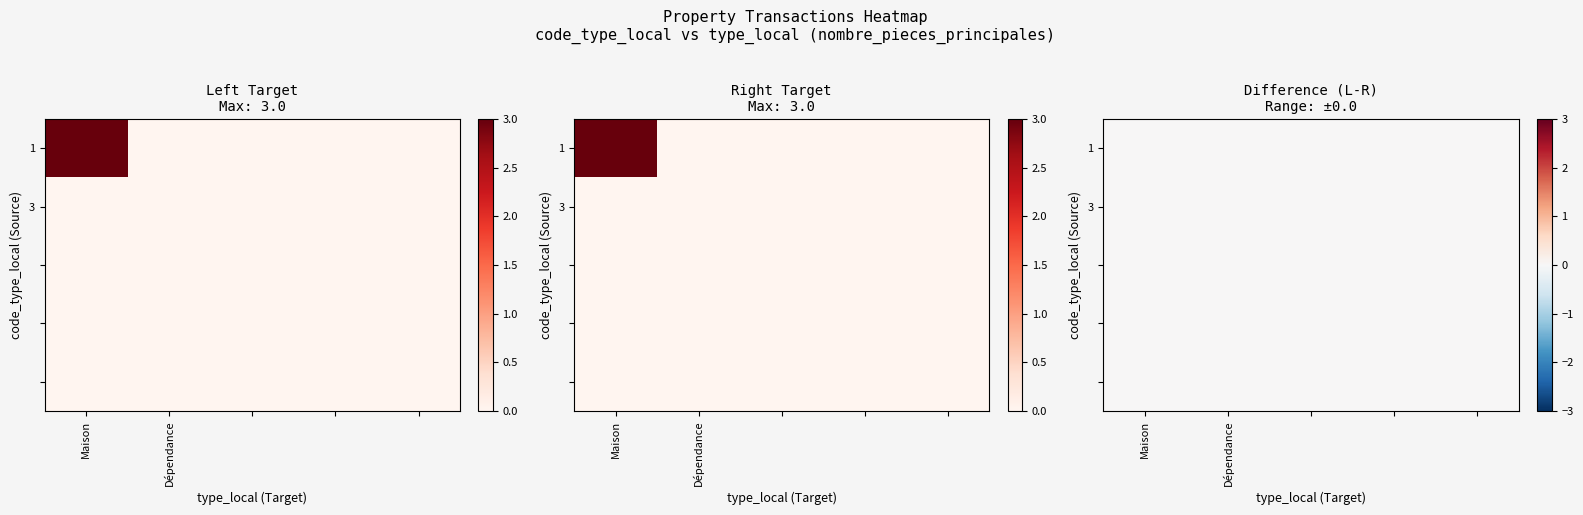

Reading left to right, what are all the values shown in this chart?

Maison: Maison=3	Dépendance=0
Dépendance: Maison=0	Dépendance=0